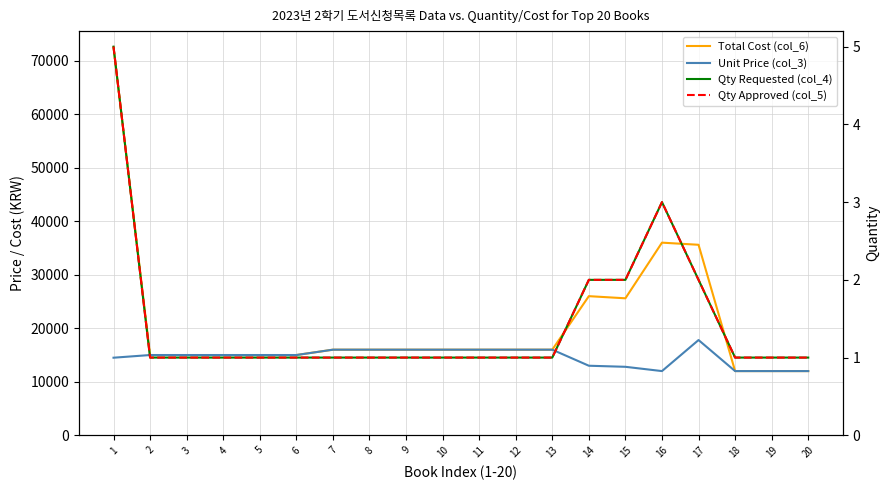

Which series has the largest total across all categories?

Total Cost (col_6)